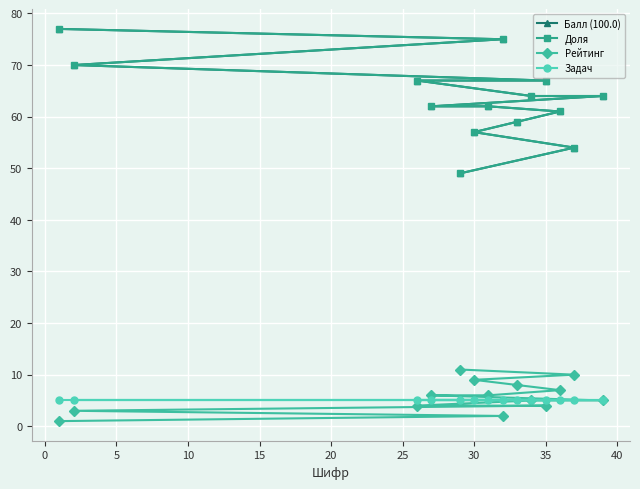

True or false: Балл (100.0) and Доля intersect in this chart.

False